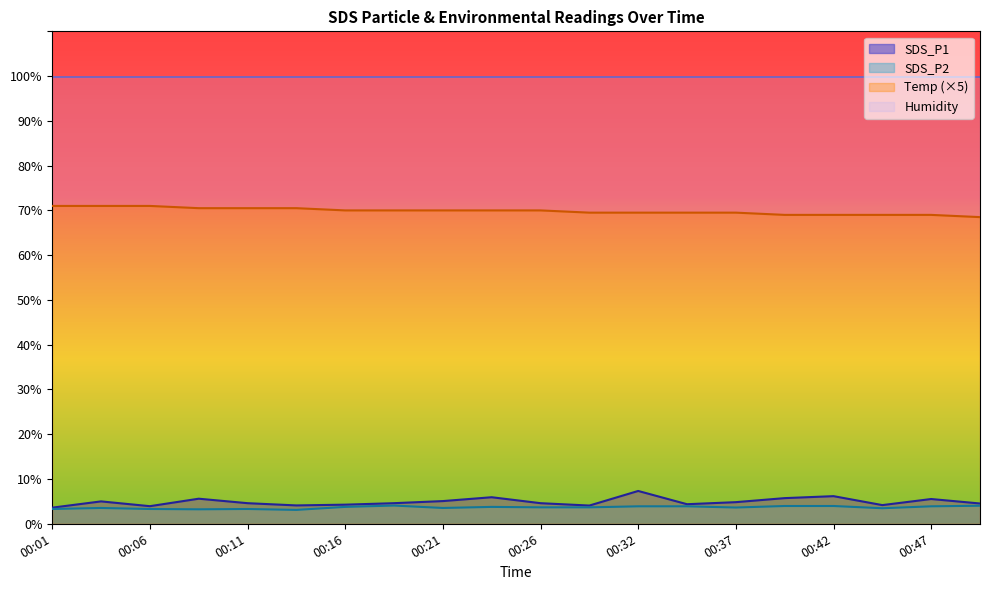

Is it true that SDS_P1 equals 1.5 at 00:13?

False